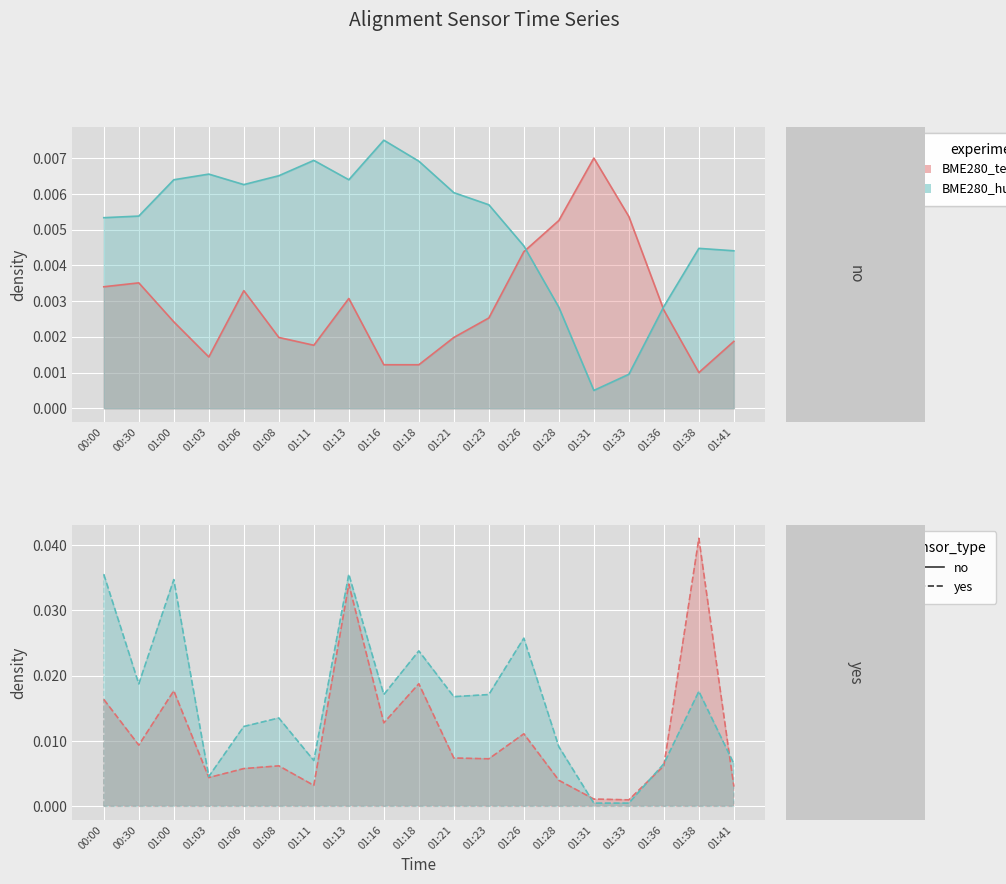

At how many categories does at least one series exceed 0?

19